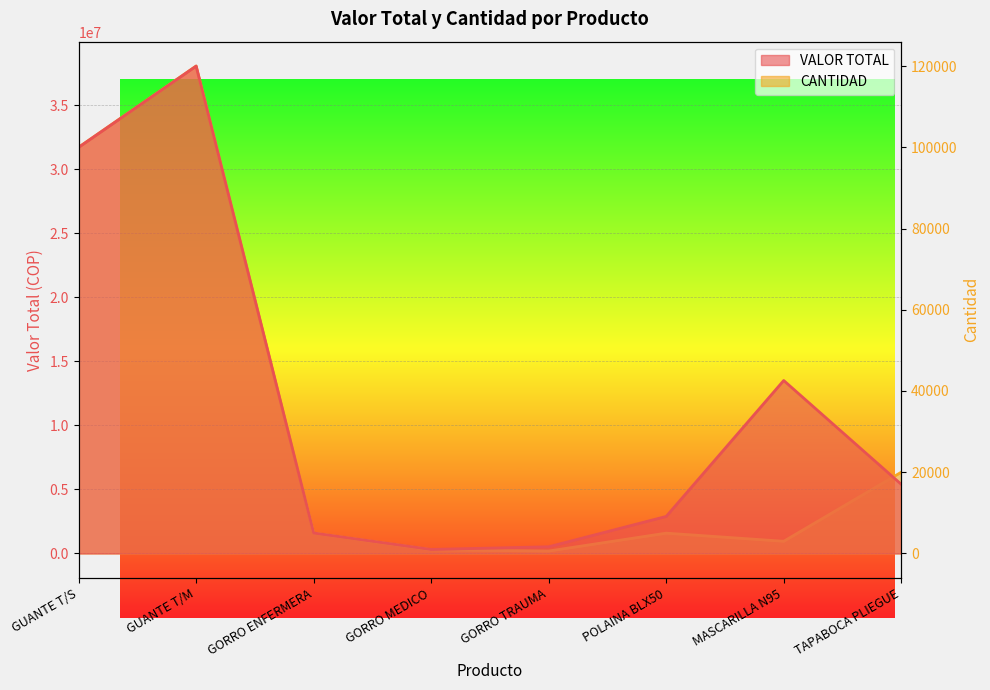

At which label does VALOR TOTAL reach its minimum?

GORRO MEDICO